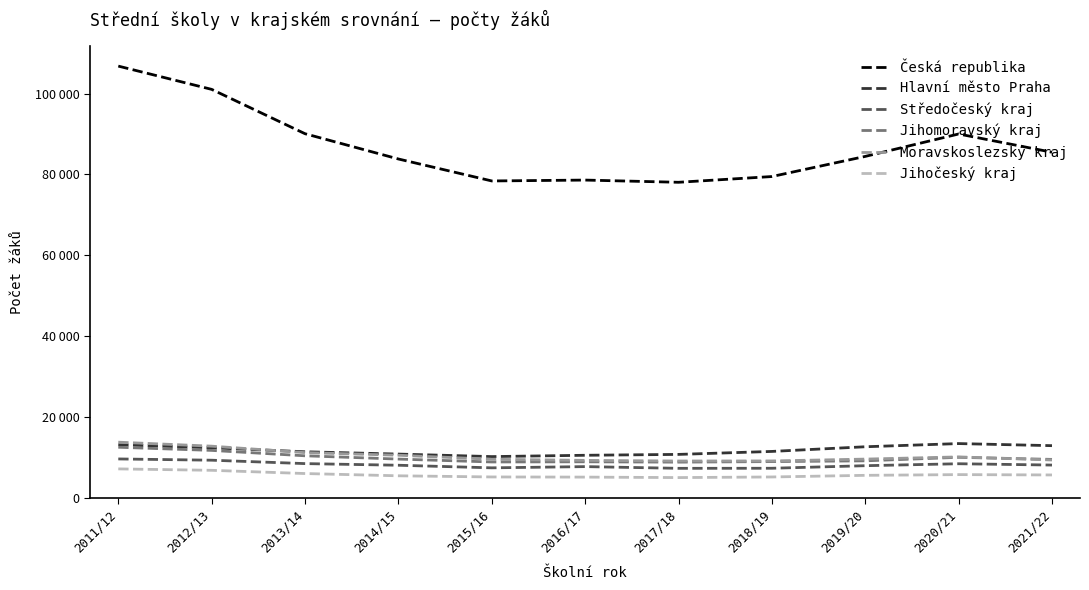

What is the sum of the Jihomoravský kraj values at 2019/20 and 2015/16?

17929